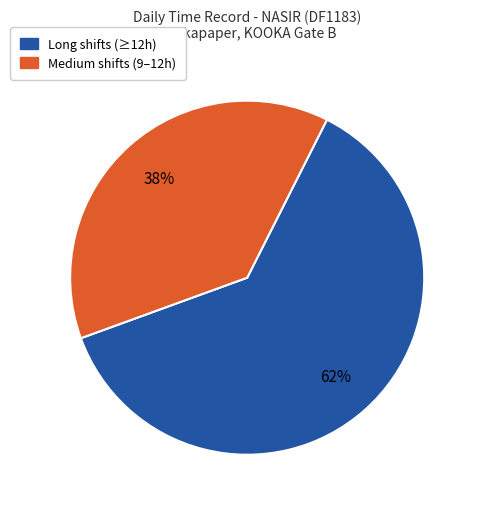

The Long shifts (≥12h) slice represents 62% of the pie. True or false?

True